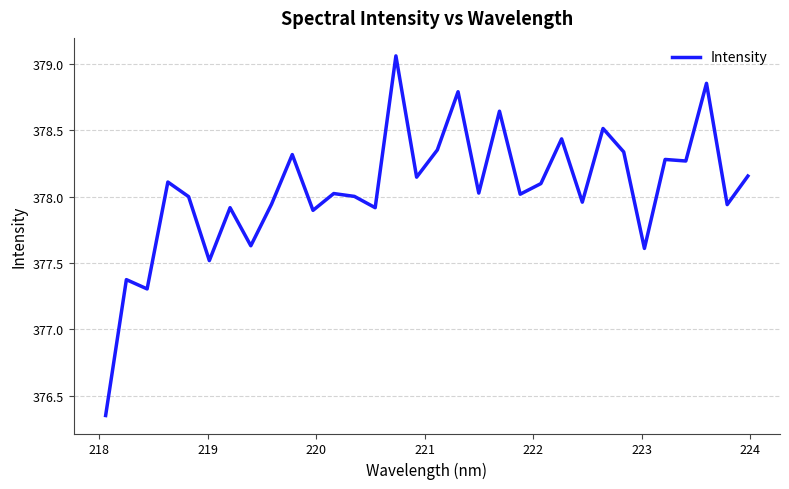

What is the difference between the maximum and minimum values?

2.7